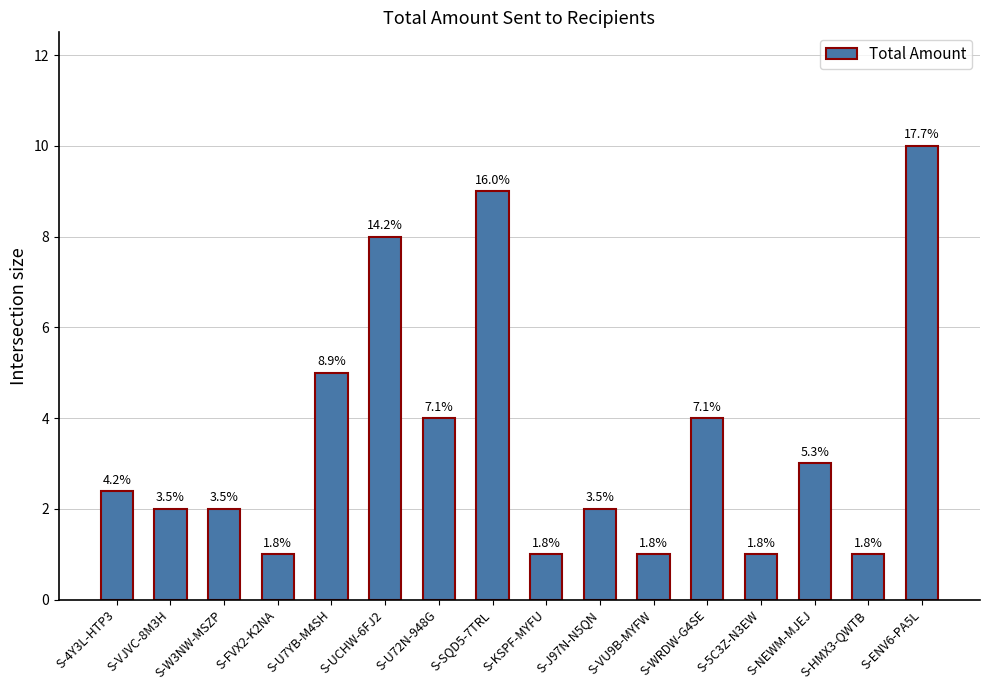

What is the label of the 3rd bar from the left?

S-W3NW-MSZP